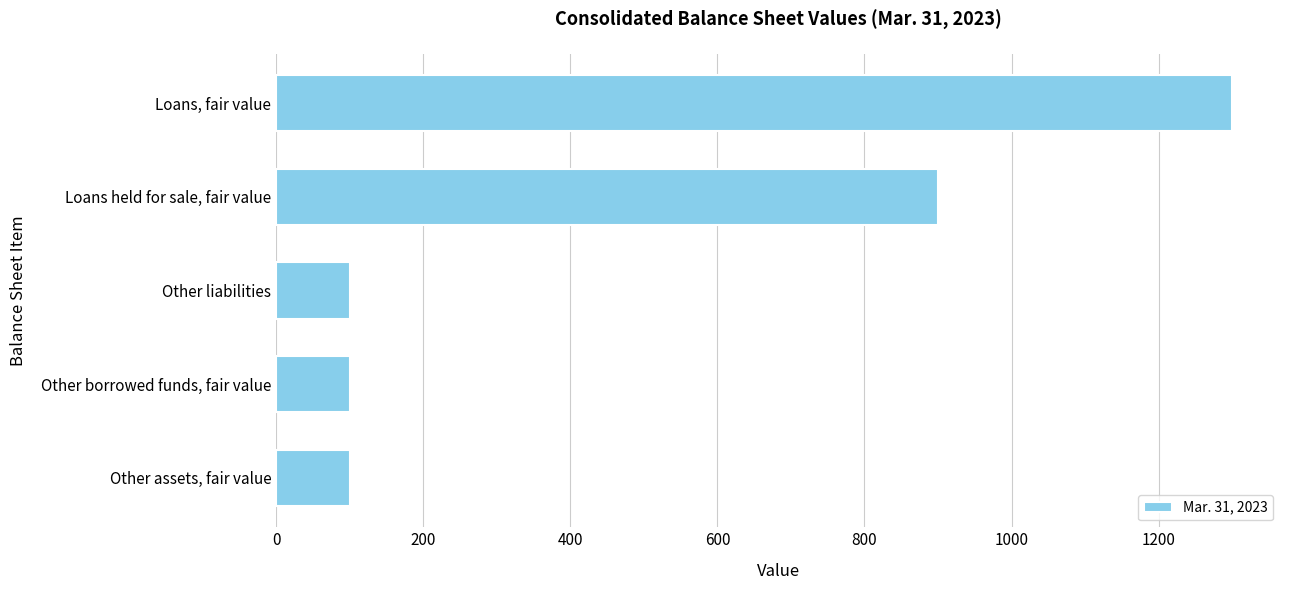

Where is the data nearest to the value 700?

Loans held for sale, fair value